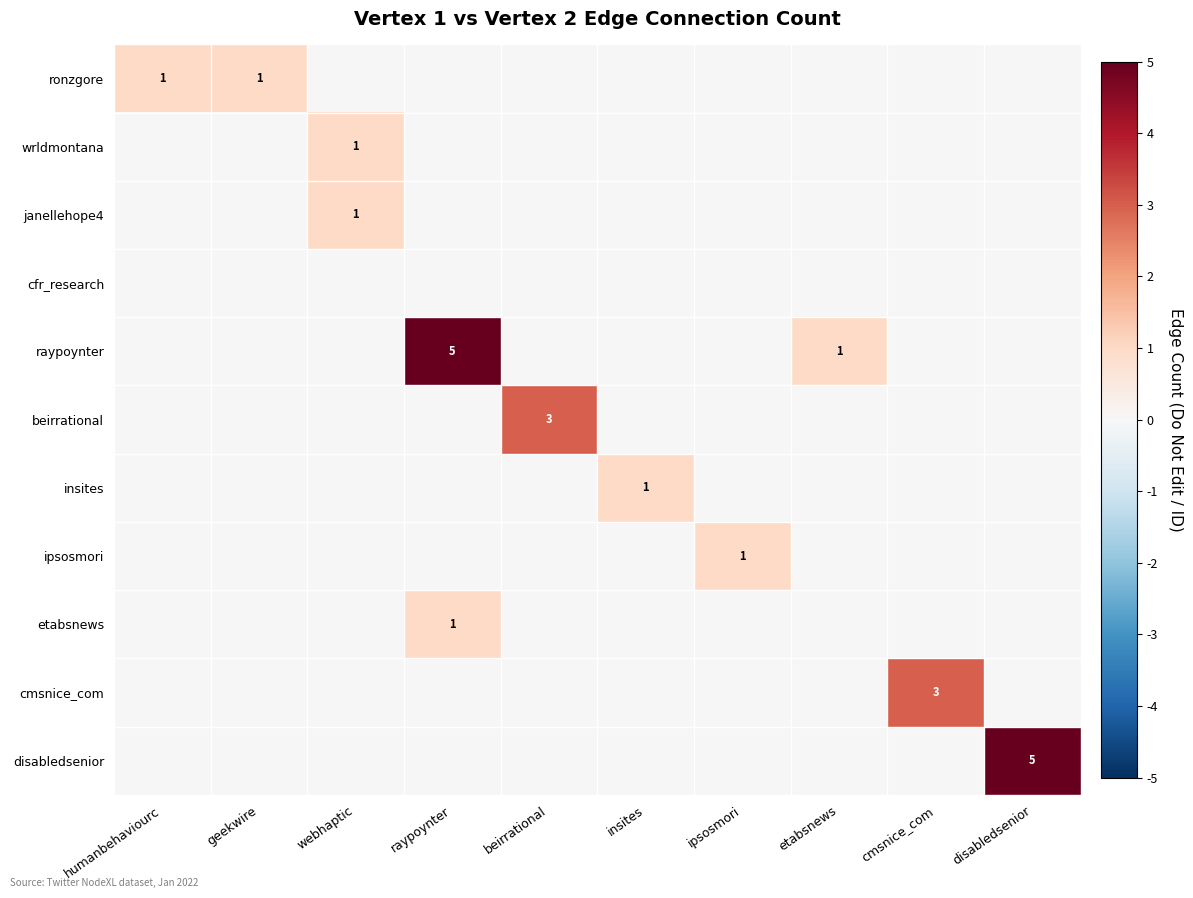

At which category is the sum across all series the highest?

raypoynter